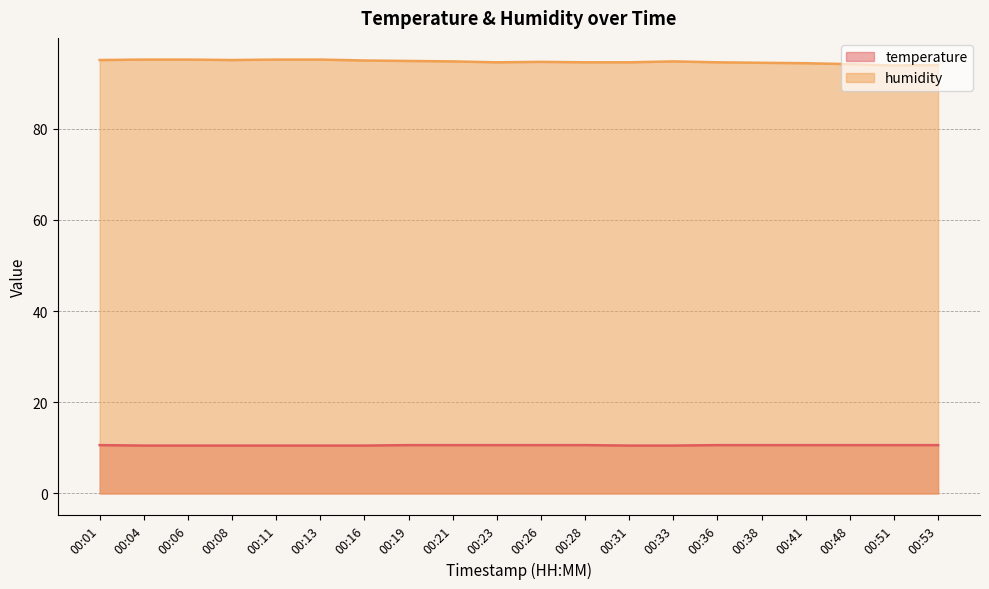

Which category has the highest value in the humidity series?

00:04